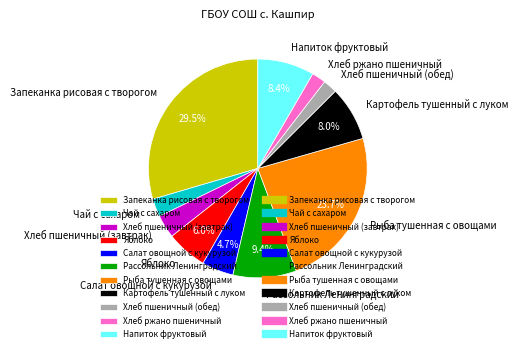

To the nearest percent, what is the average slice percentage?

9%